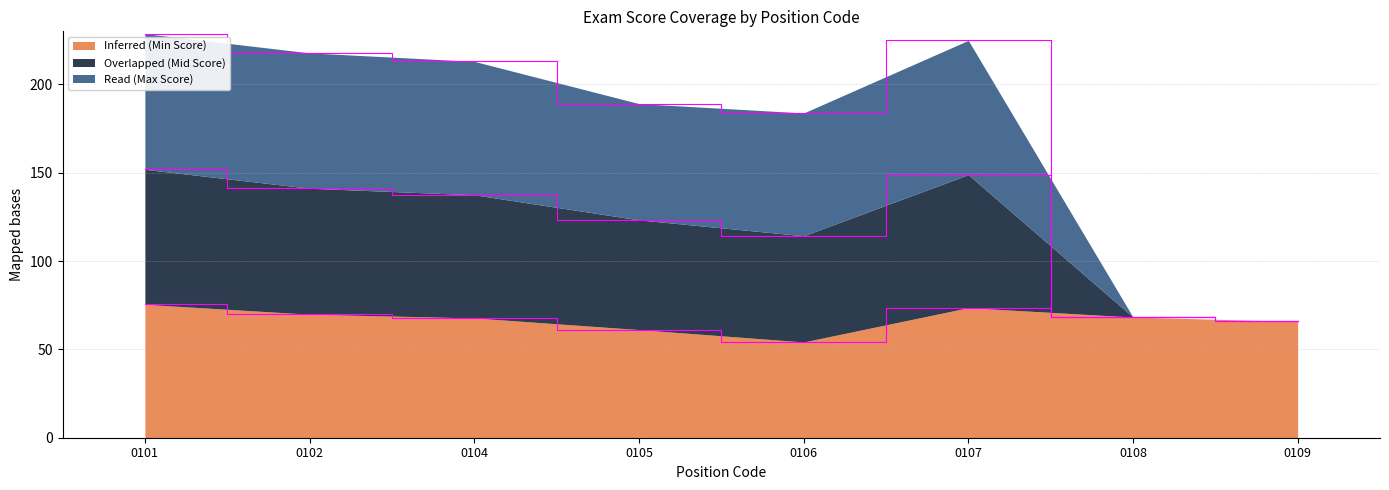

At which label does Inferred (Min Score) reach its minimum?

0106